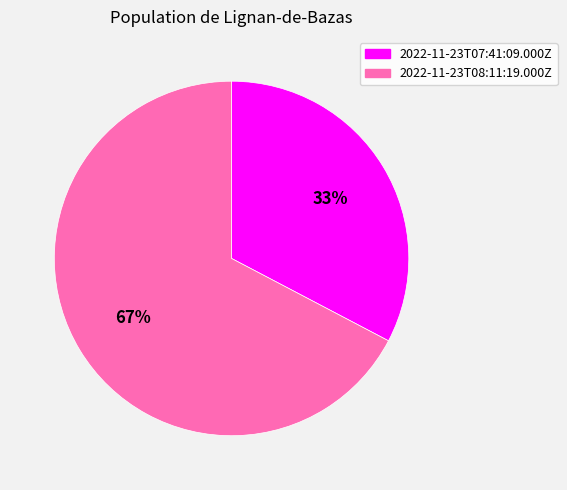

Do 2022-11-23T07:41:09.000Z and 2022-11-23T08:11:19.000Z together represent more than half of the pie?

Yes